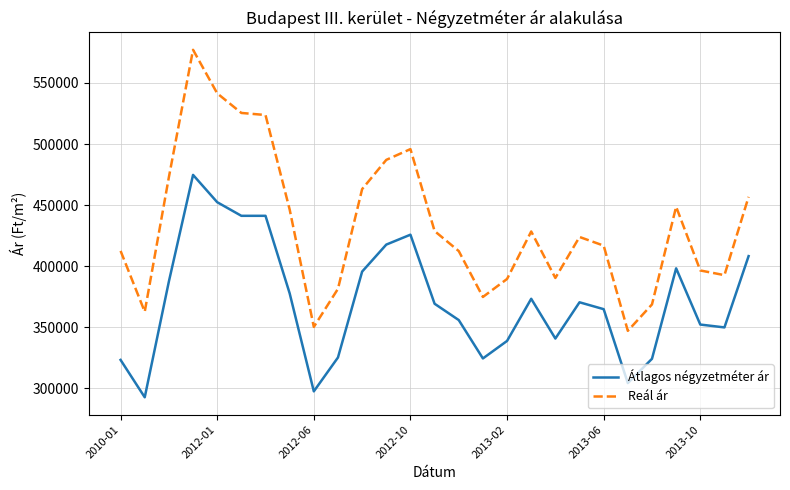

What is the smallest value displayed?

292724